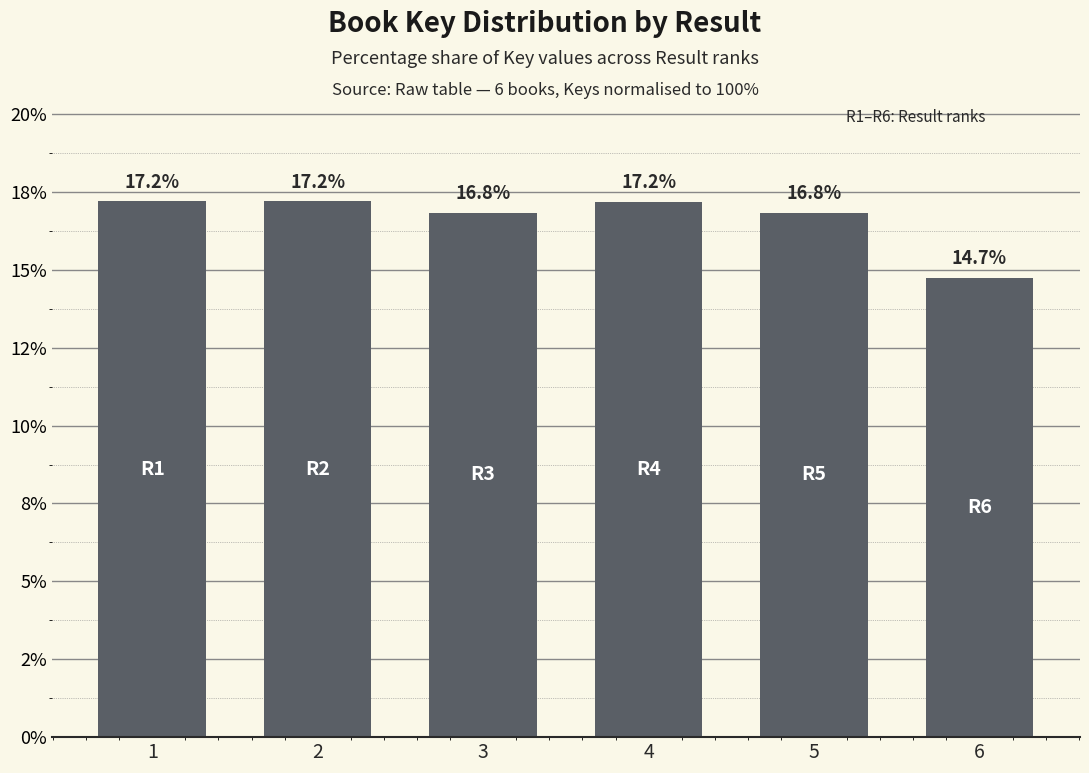

What is the value of the 3rd bar from the left?

16.8